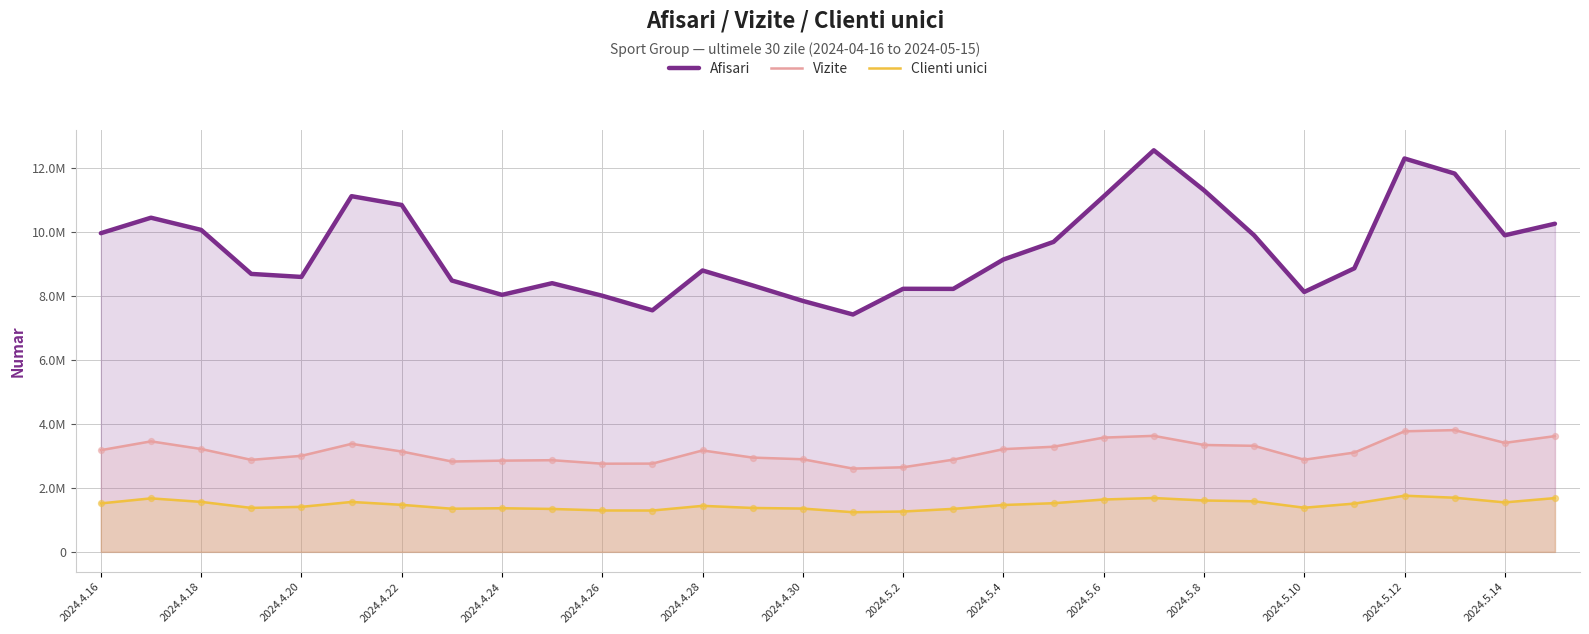

What are all the series names shown in the legend?

Afisari, Vizite, Clienti unici